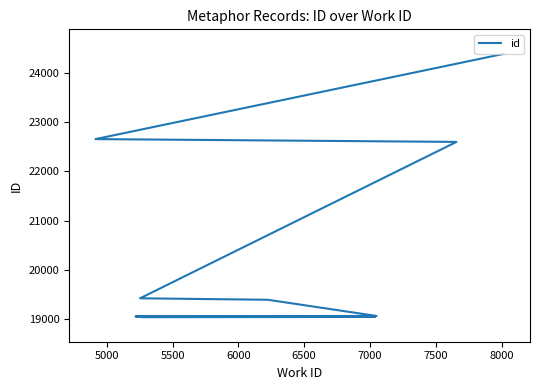

Reading right to left, list all the values displayed in this chart.

24397	22660	22603	19416	19386	19056	19046	19037	19036	19031